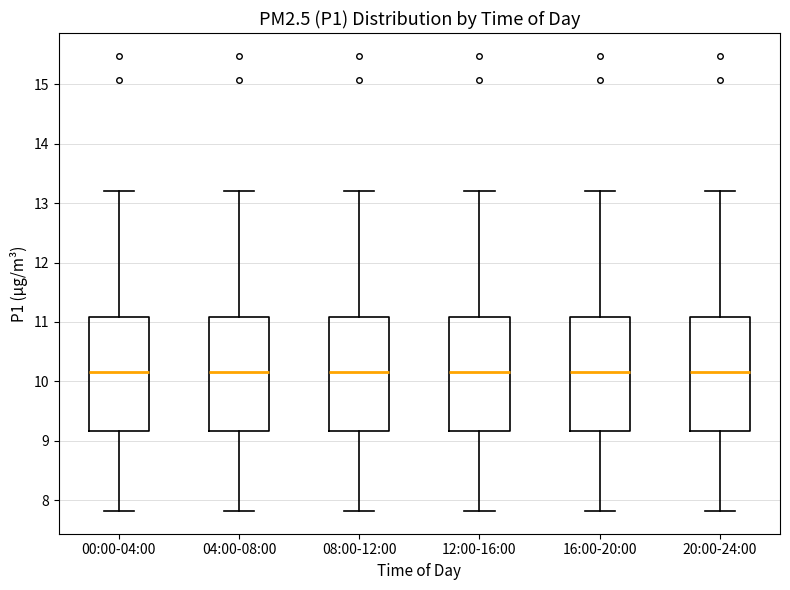

Reading left to right, read every box against the y-axis: the position of its median line, the range the box covers, and the ends of its whiskers. The values are not printed on the chart, so give them approximately, as read against the axis.

00:00-04:00: median 10.2, box 9.2 to 11.1, whiskers 7.8 to 13.2
04:00-08:00: median 10.2, box 9.2 to 11.1, whiskers 7.8 to 13.2
08:00-12:00: median 10.2, box 9.2 to 11.1, whiskers 7.8 to 13.2
12:00-16:00: median 10.2, box 9.2 to 11.1, whiskers 7.8 to 13.2
16:00-20:00: median 10.2, box 9.2 to 11.1, whiskers 7.8 to 13.2
20:00-24:00: median 10.2, box 9.2 to 11.1, whiskers 7.8 to 13.2